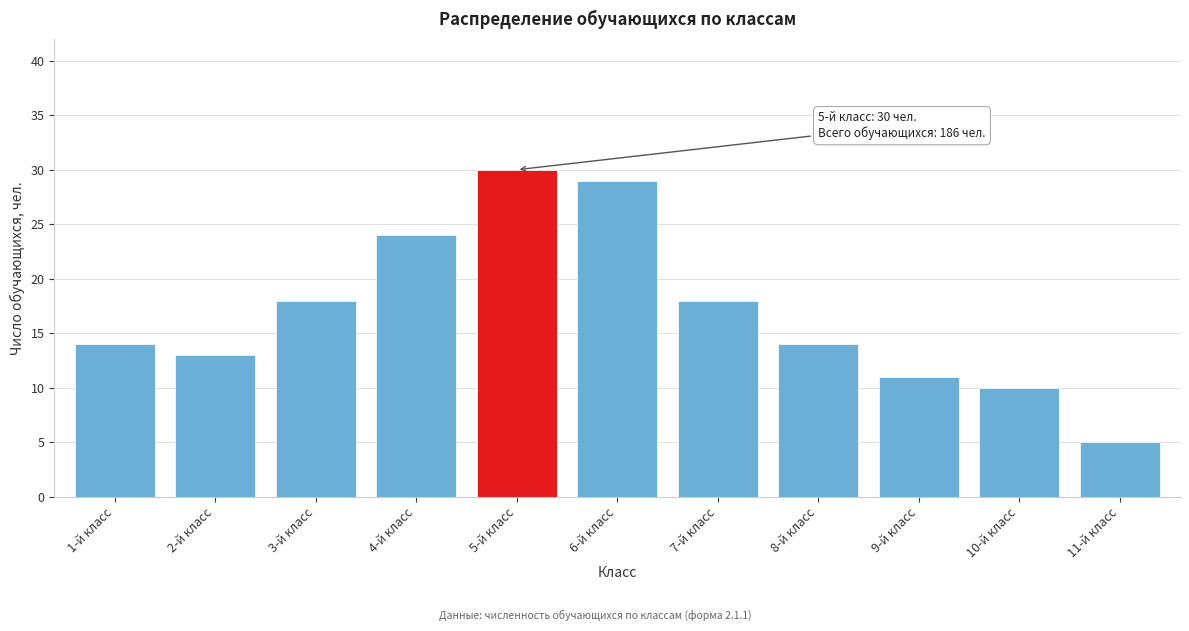

Reading right to left, list all the values displayed in this chart.

11-й класс=5	10-й класс=10	9-й класс=11	8-й класс=14	7-й класс=18	6-й класс=29	5-й класс=30	4-й класс=24	3-й класс=18	2-й класс=13	1-й класс=14